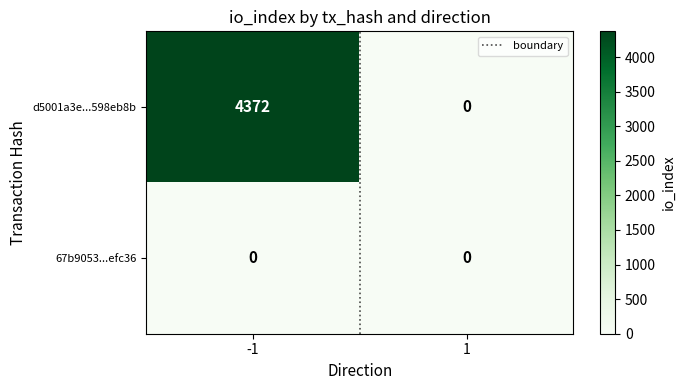

List the series in order of their overall mean, lowest first.

67b9053...efc36, d5001a3e...598eb8b